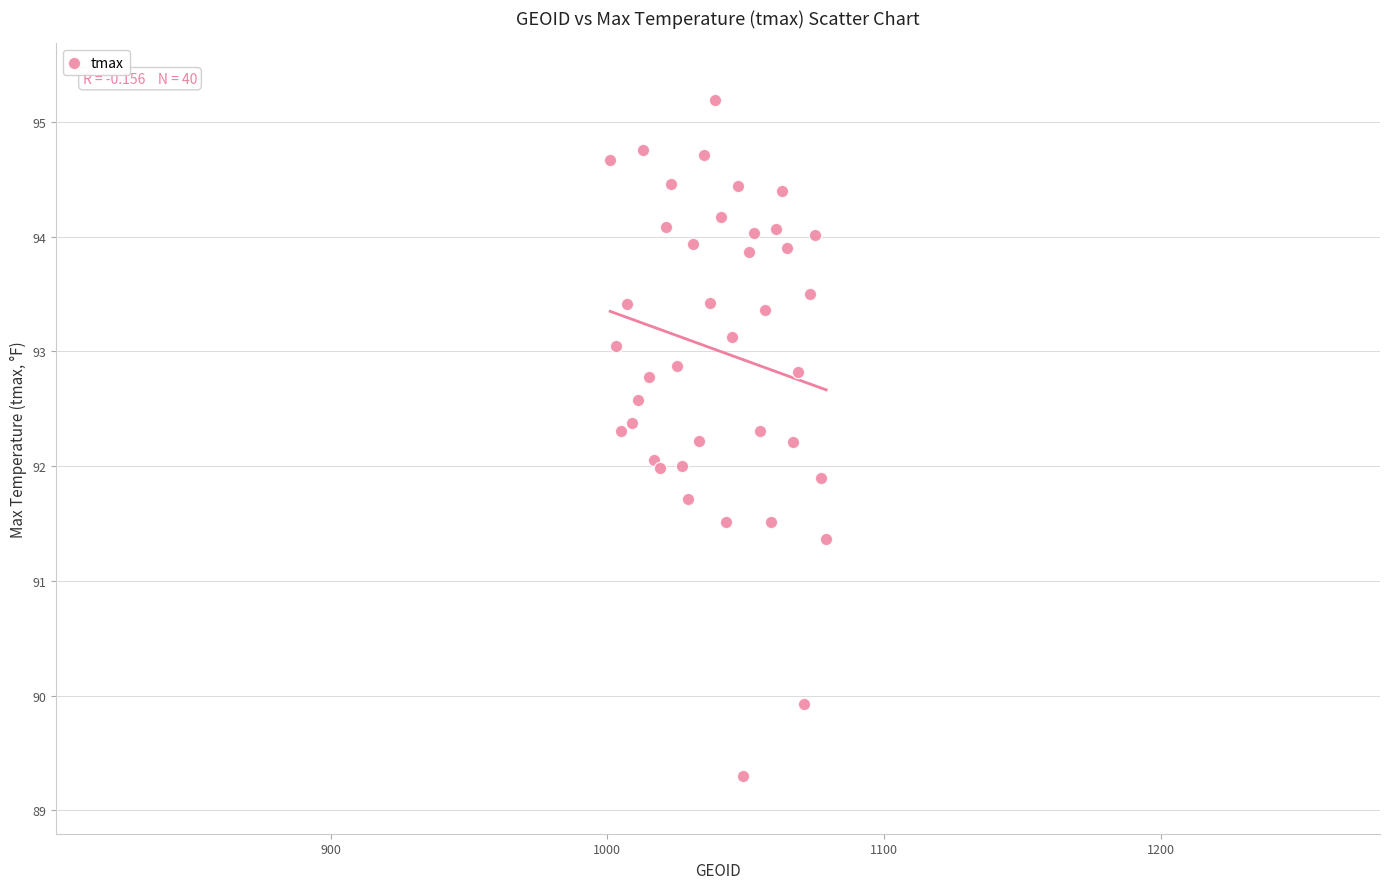

What is the range of Y values (max minus min)?

5.9